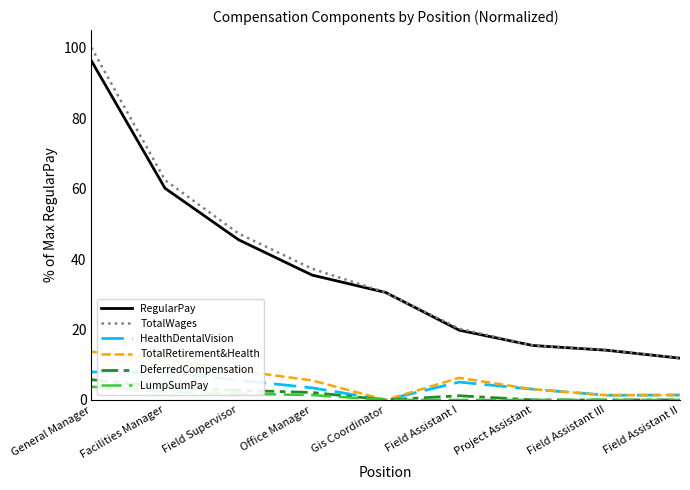

Reading left to right, extract all data points from this chart.

RegularPay: General Manager=96.3	Facilities Manager=60.1	Field Supervisor=45.5	Office Manager=35.4	Gis Coordinator=30.5	Field Assistant I=19.8	Project Assistant=15.5	Field Assistant III=14.1	Field Assistant II=11.9
TotalWages: General Manager=100.0	Facilities Manager=62.4	Field Supervisor=47.2	Office Manager=37.2	Gis Coordinator=30.5	Field Assistant I=20.2	Project Assistant=15.5	Field Assistant III=14.2	Field Assistant II=11.9
HealthDentalVision: General Manager=7.9	Facilities Manager=7.9	Field Supervisor=5.6	Office Manager=3.4	Gis Coordinator=0.0	Field Assistant I=5.1	Project Assistant=3.0	Field Assistant III=1.3	Field Assistant II=1.4
TotalRetirement&Health: General Manager=13.7	Facilities Manager=11.5	Field Supervisor=8.3	Office Manager=5.5	Gis Coordinator=0.0	Field Assistant I=6.3	Project Assistant=3.0	Field Assistant III=1.3	Field Assistant II=1.4
DeferredCompensation: General Manager=5.7	Facilities Manager=3.6	Field Supervisor=2.7	Office Manager=2.1	Gis Coordinator=0.0	Field Assistant I=1.2	Project Assistant=0.0	Field Assistant III=0.0	Field Assistant II=0.0
LumpSumPay: General Manager=3.7	Facilities Manager=2.3	Field Supervisor=1.8	Office Manager=1.4	Gis Coordinator=0.0	Field Assistant I=0.0	Project Assistant=0.0	Field Assistant III=0.0	Field Assistant II=0.0